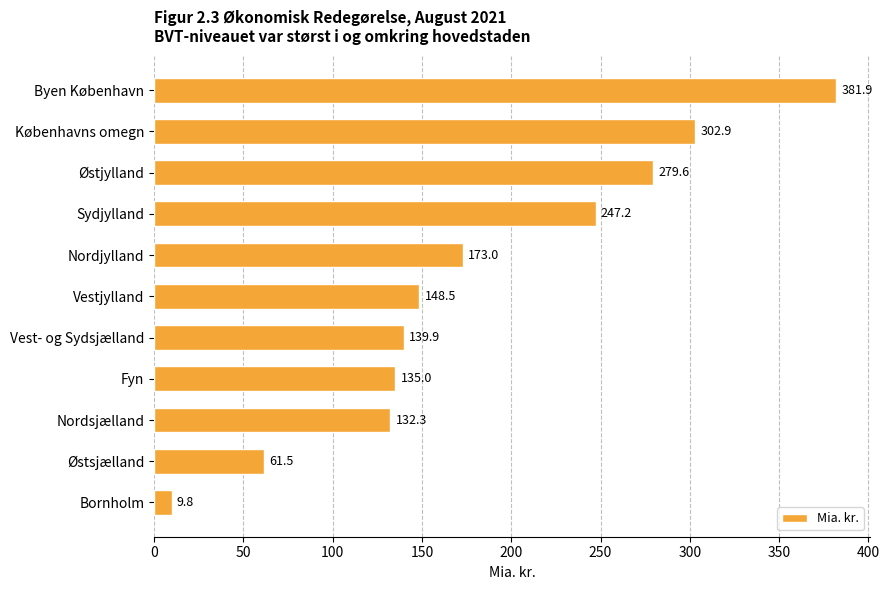

What is the value of the 3rd bar from the top?

279.6